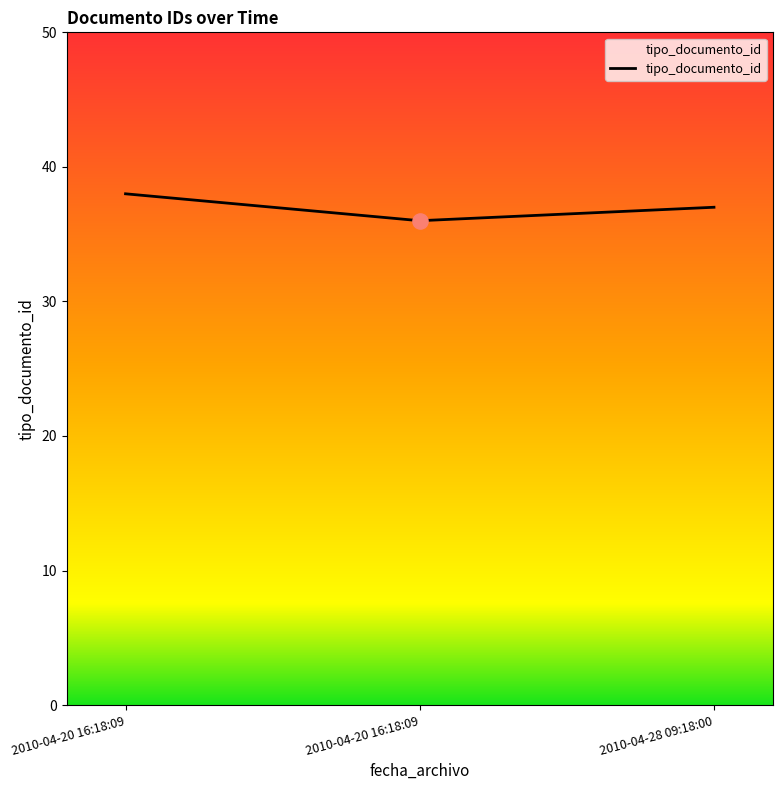

Between 2010-04-28 09:18:00 and 2010-04-20 16:18:09, which is larger?

2010-04-28 09:18:00